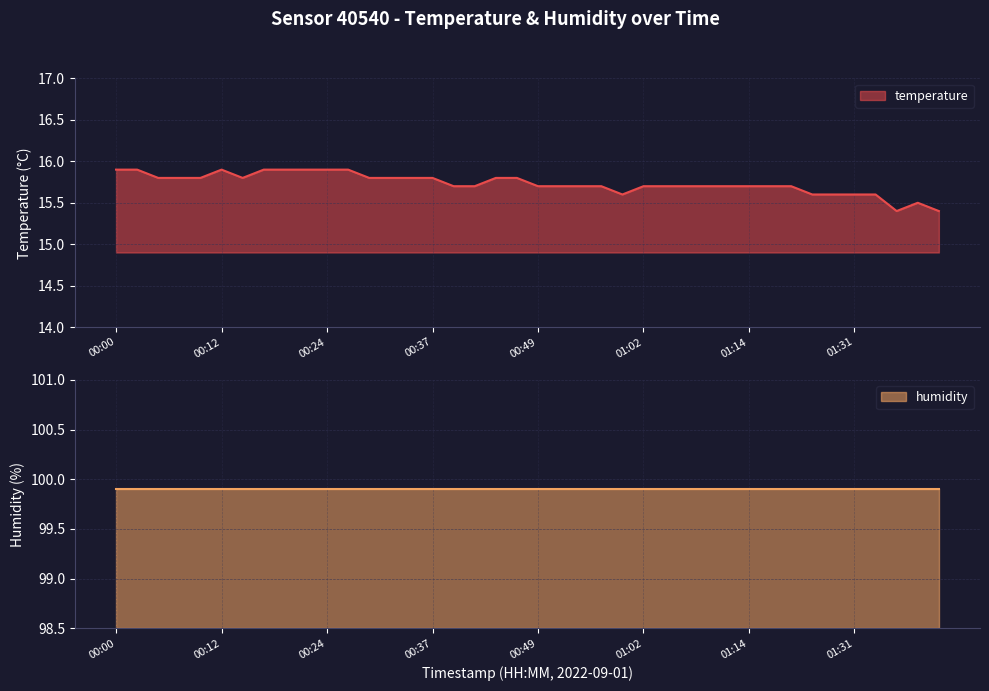

What is the highest value of the temperature series?

15.9